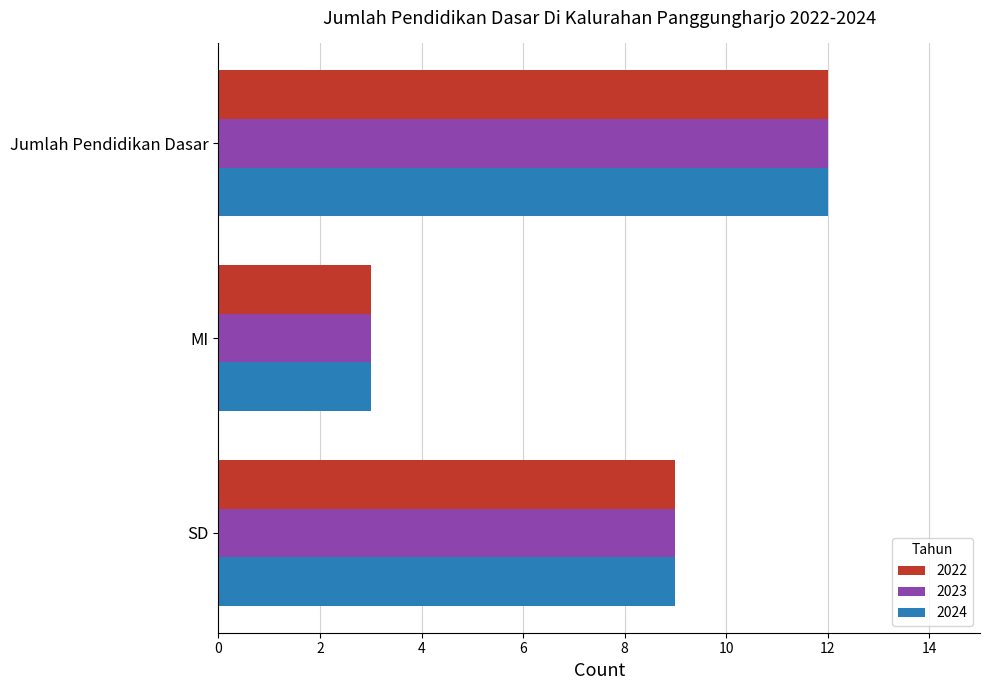

What is the maximum value for 2022?

12